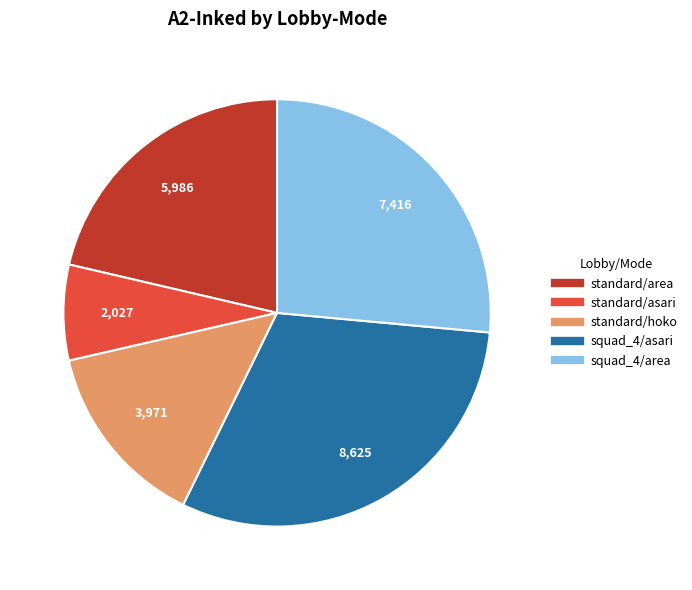

Is there a majority slice in this chart?

No